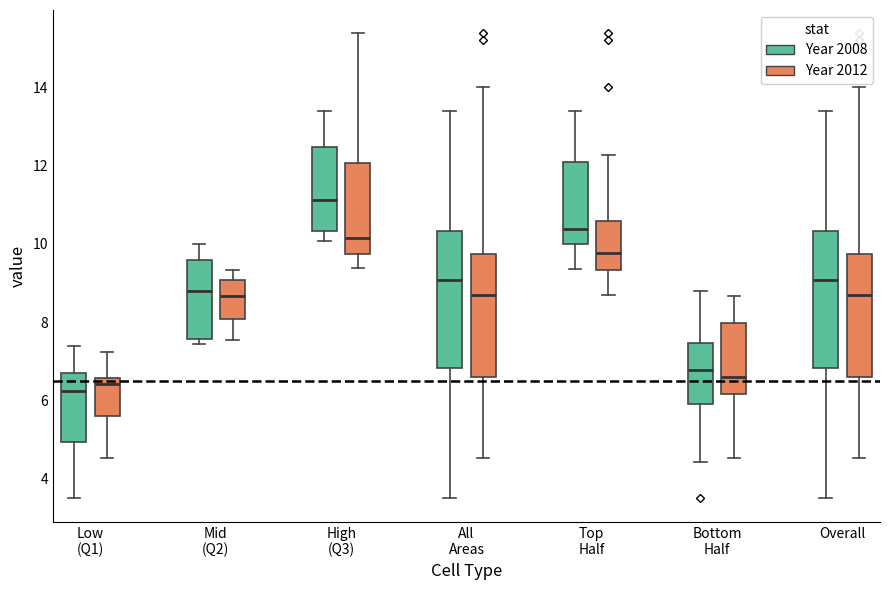

Where does the upper whisker of the box for All Areas (Year 2008) end on the y-axis? The values are not printed on the chart, so give them approximately, as read against the axis.

13.4